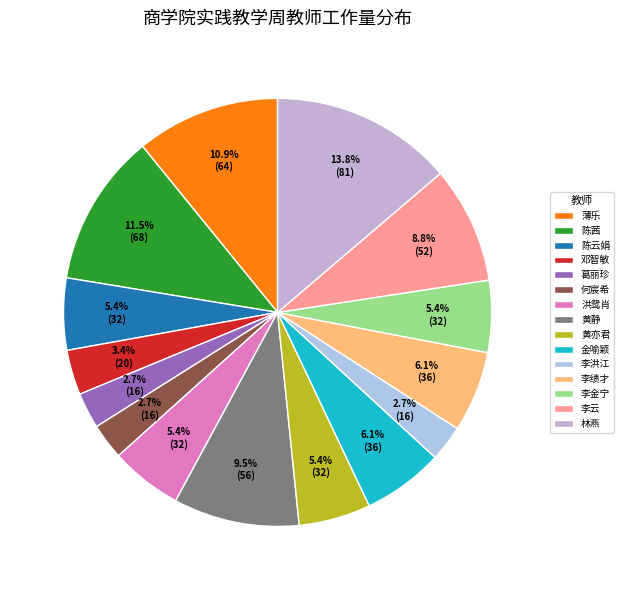

Combined, what portion of the pie is 李洪江 and 李绩才?

8.8%